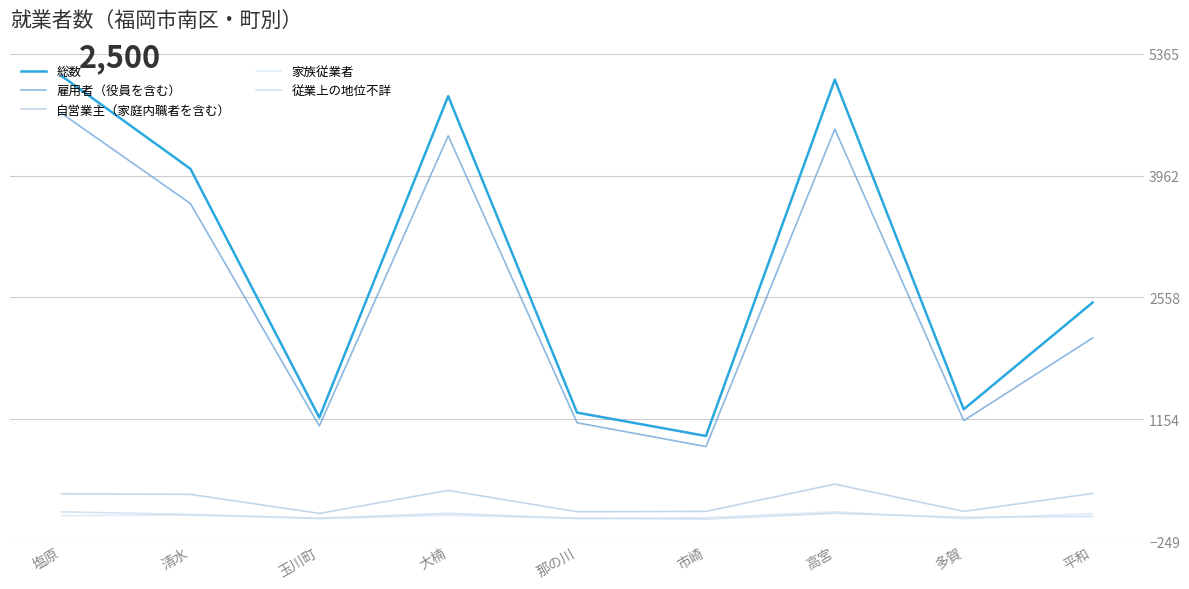

What is the value of the 雇用者（役員を含む） point at the 4th from the left?

4420